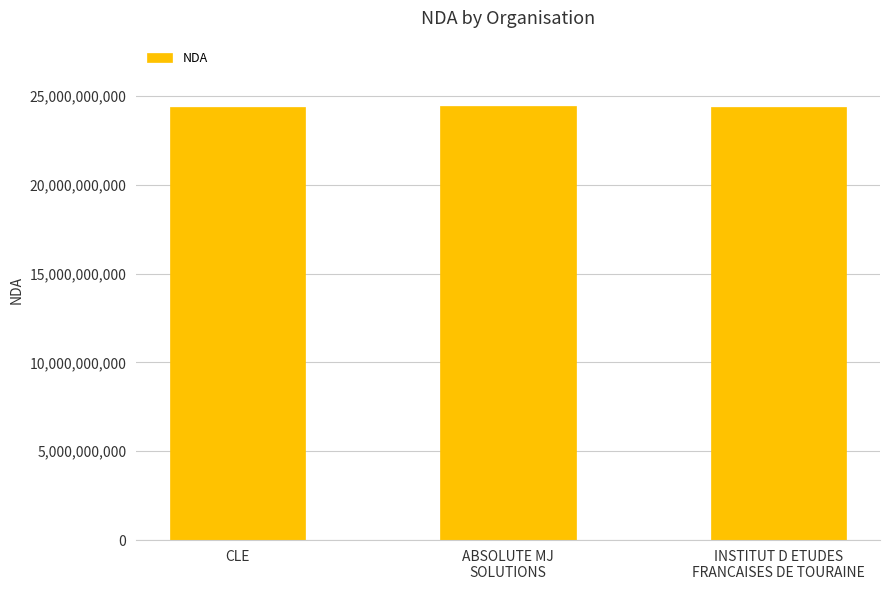

How many series are shown in this chart?

1